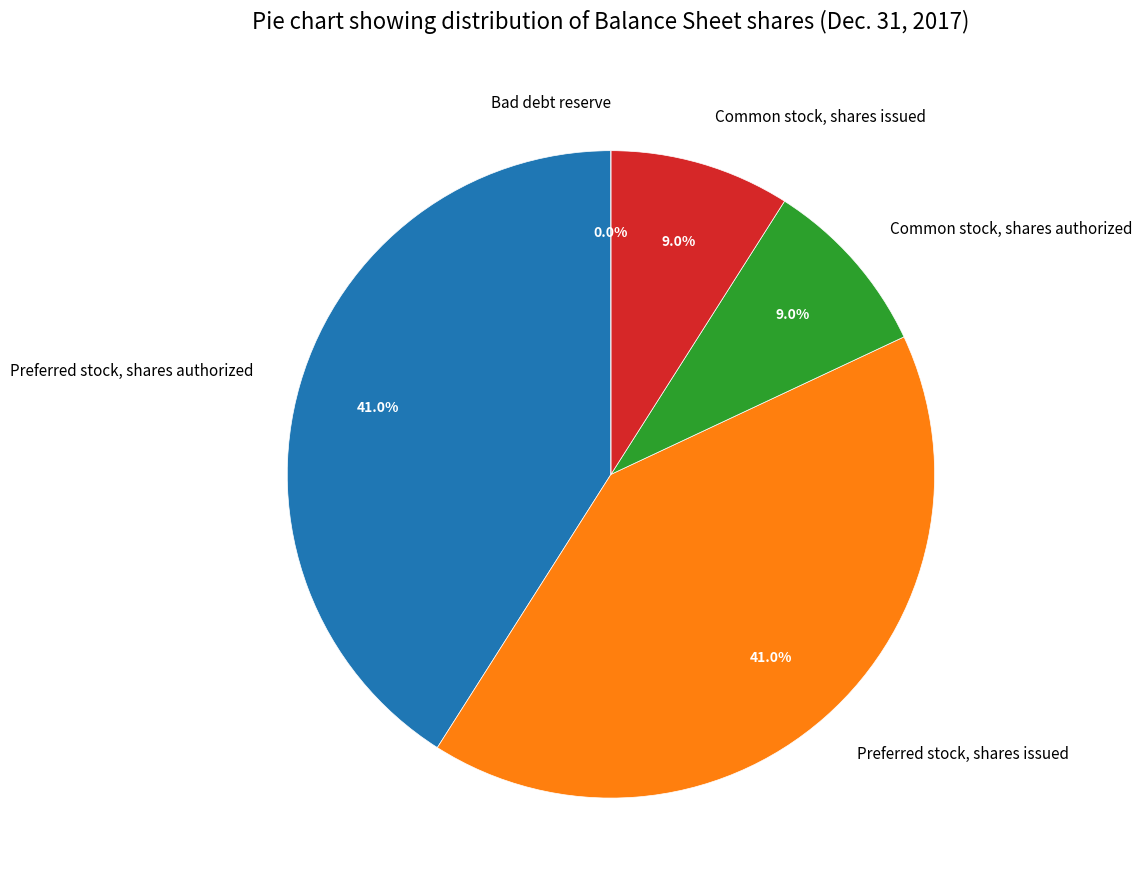

Is it true that Common stock, shares authorized is 9% of the pie?

True